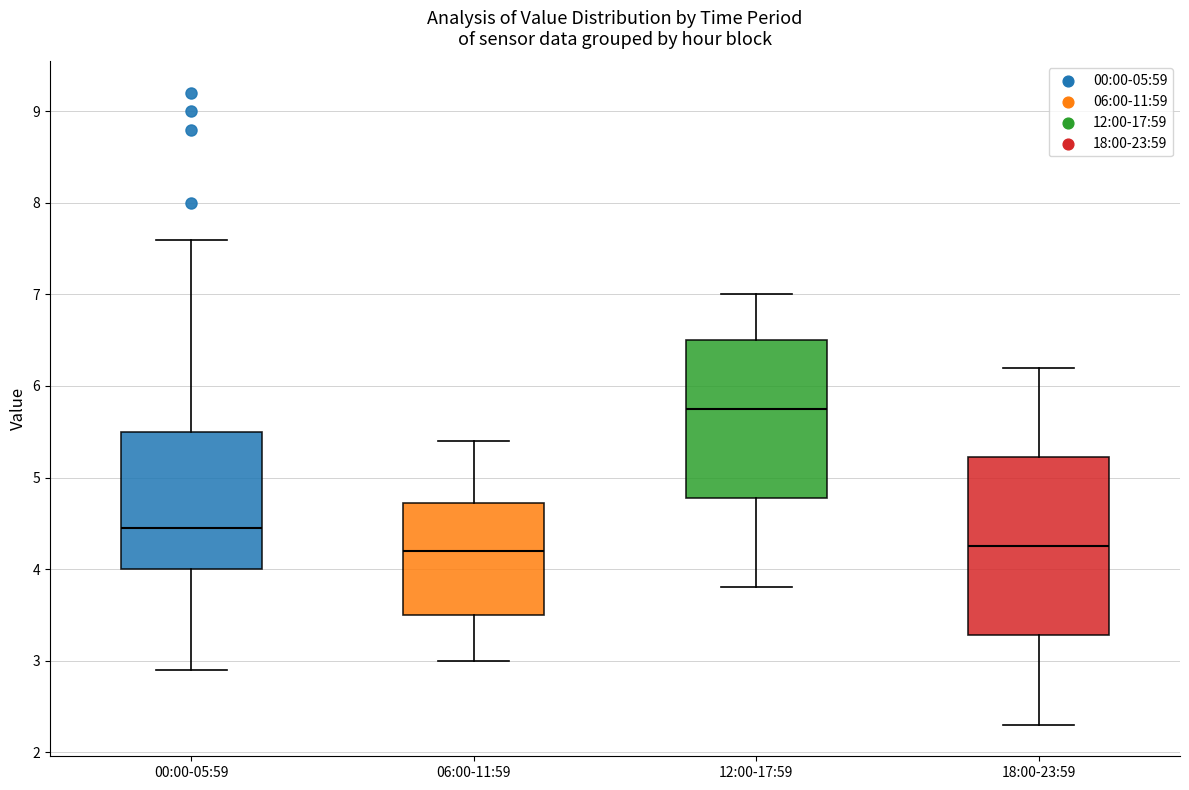

Where is the upper edge of the box for 00:00-05:59 on the y-axis? The values are not printed on the chart, so give them approximately, as read against the axis.

5.5